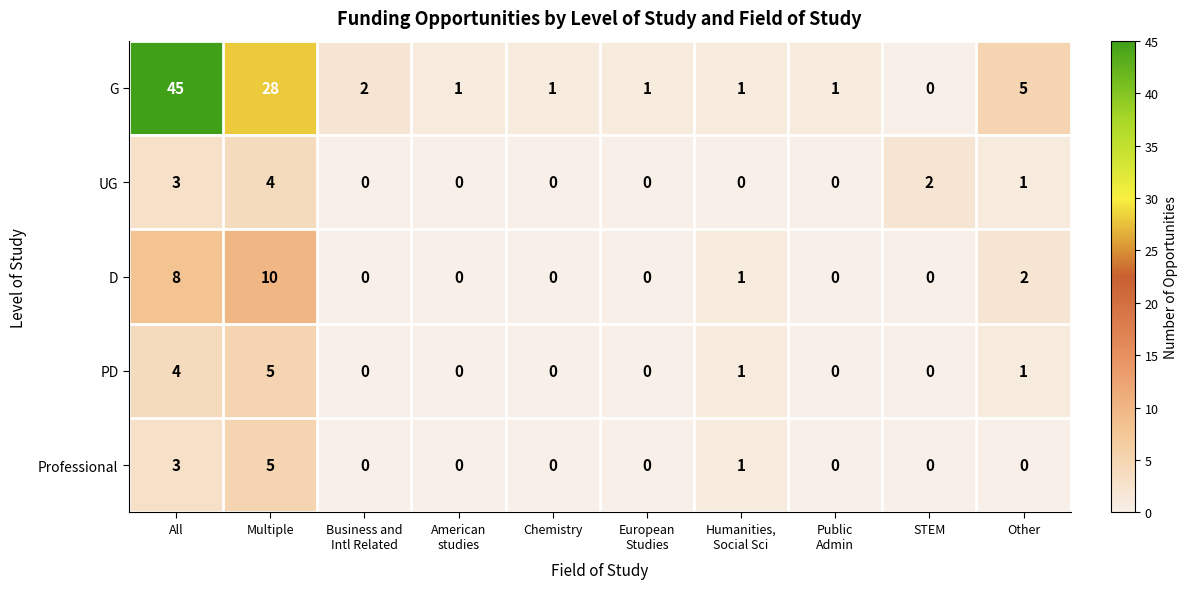

How many categories are shown in the chart?

10